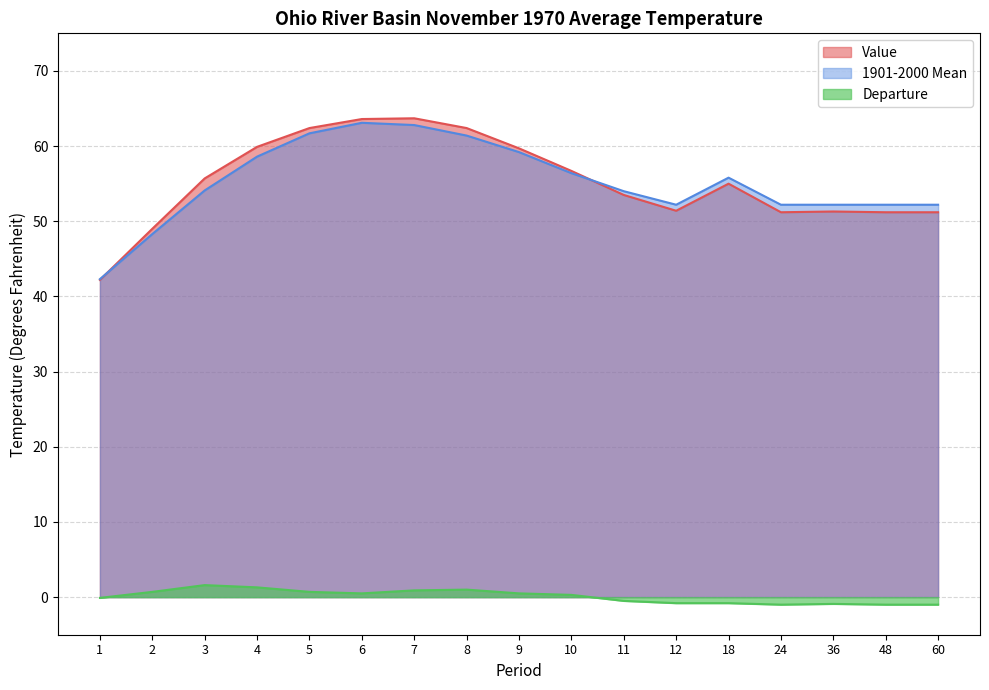

True or false: 1901-2000 Mean has more than 1 interior local peaks.

True